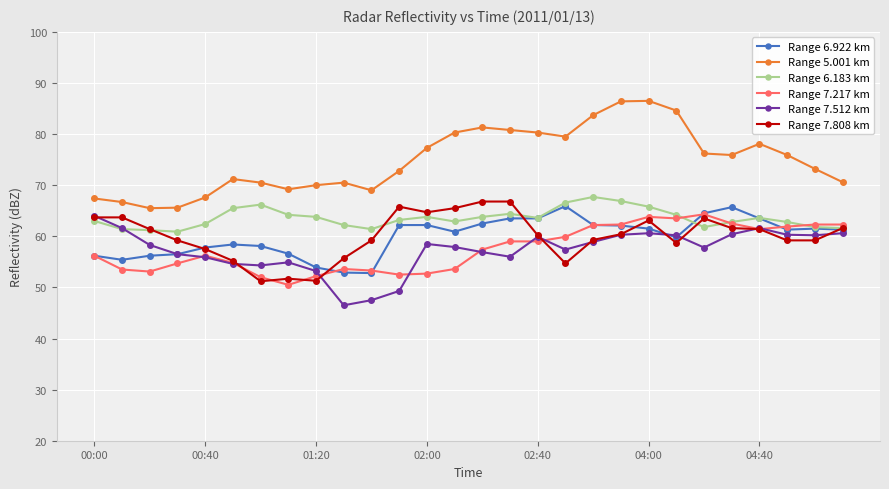

What is the maximum value for Range 7.512 km?

64.0